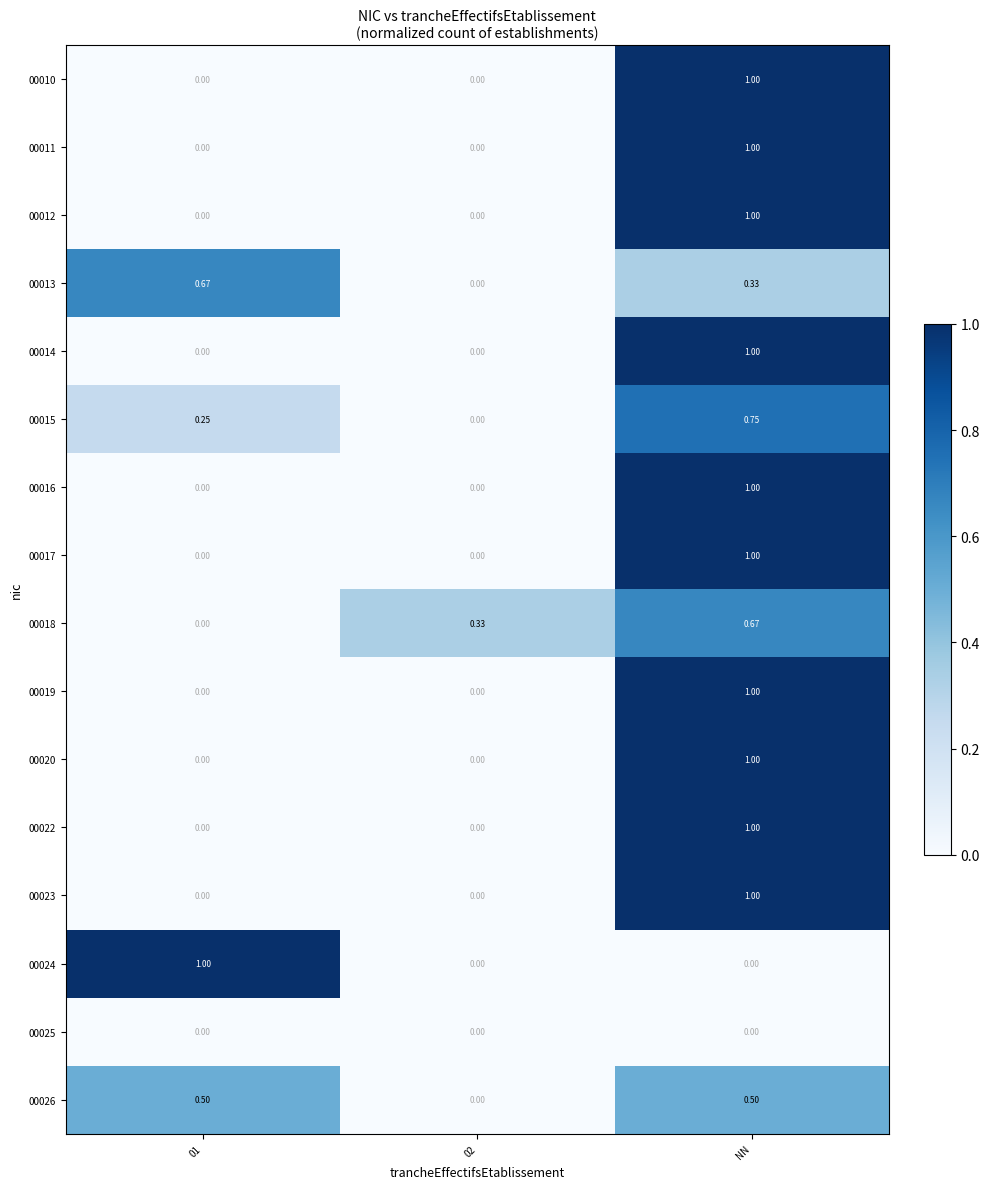

At which category is the sum across all series the highest?

NN